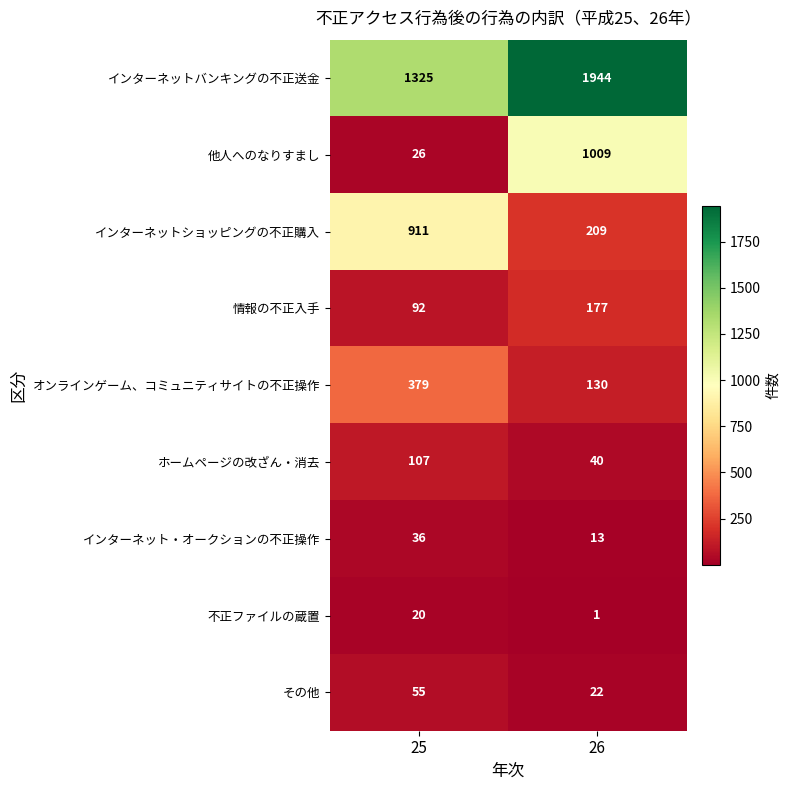

What is the spread (max minus min) of values at 25?

1305